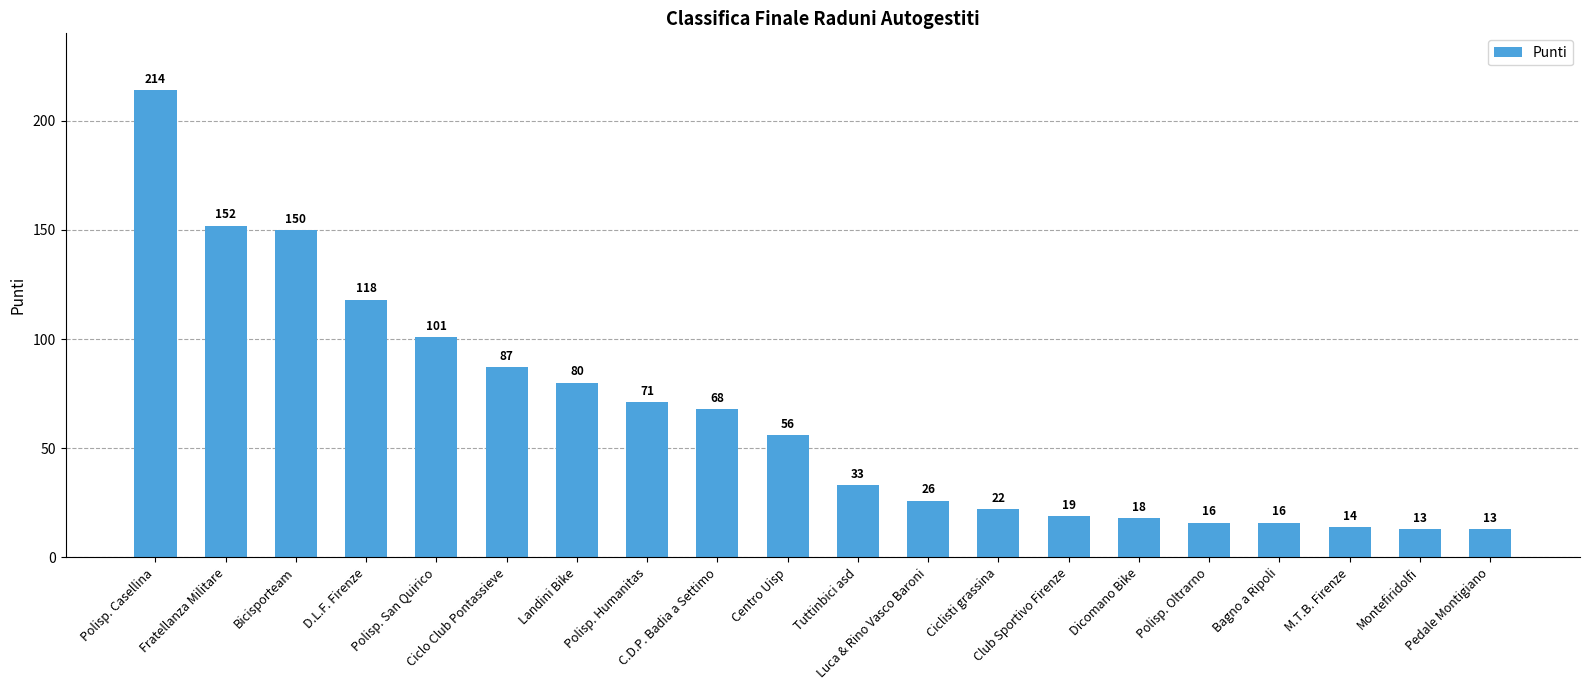

Read the value at Bagno a Ripoli.

16